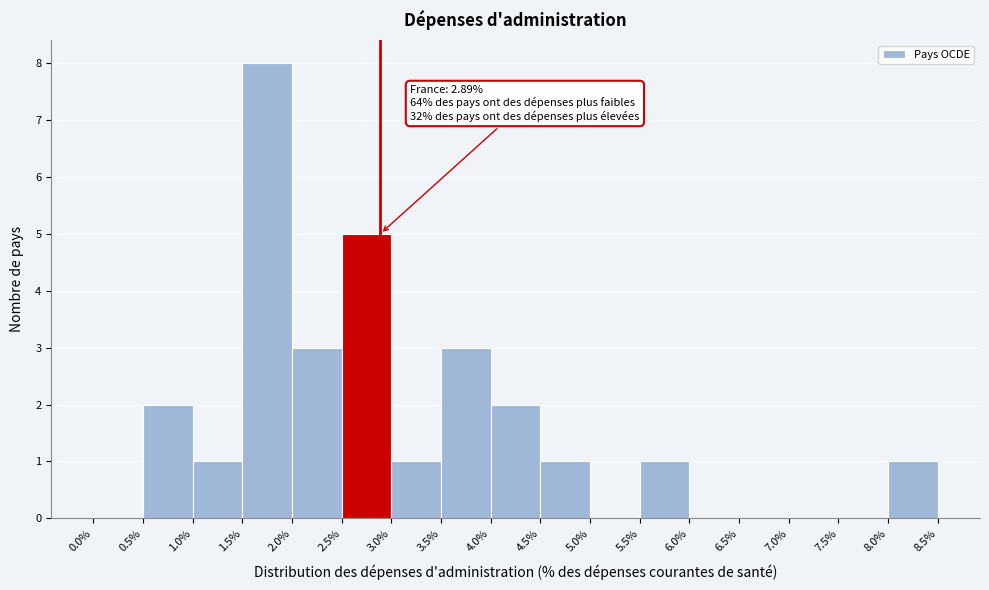

Over which range of the x-axis is the bar tallest?

1.5% to 2.0%